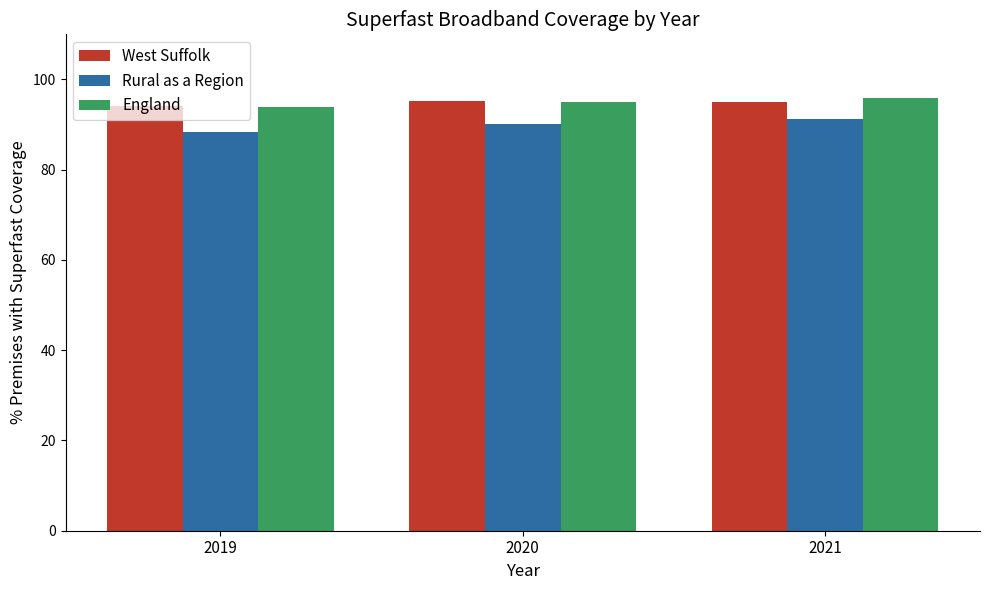

What is the total value across all series at 2021?

282.2